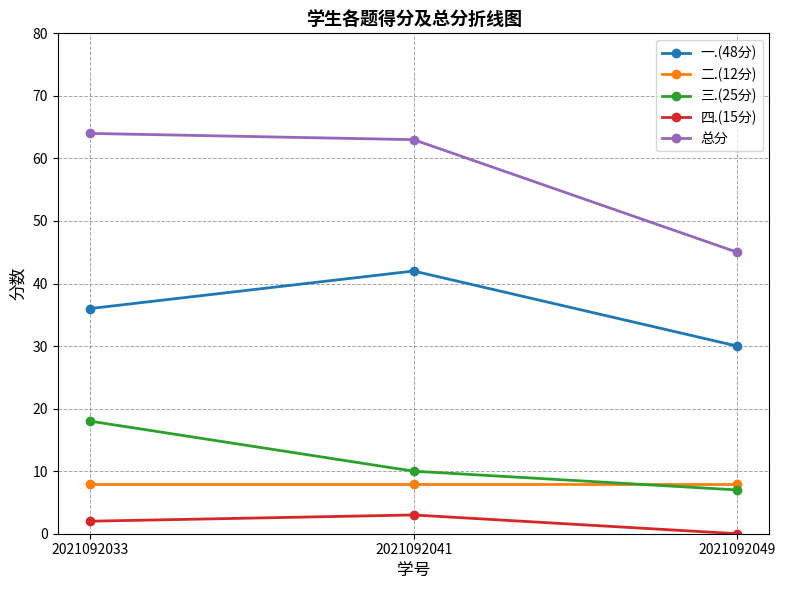

What is the spread (max minus min) of values at 2021092041?

60